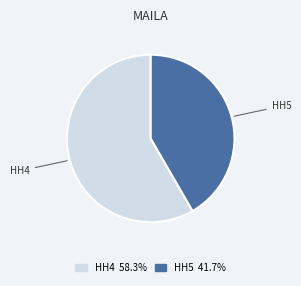

What is the smallest slice in the pie chart?

HH5